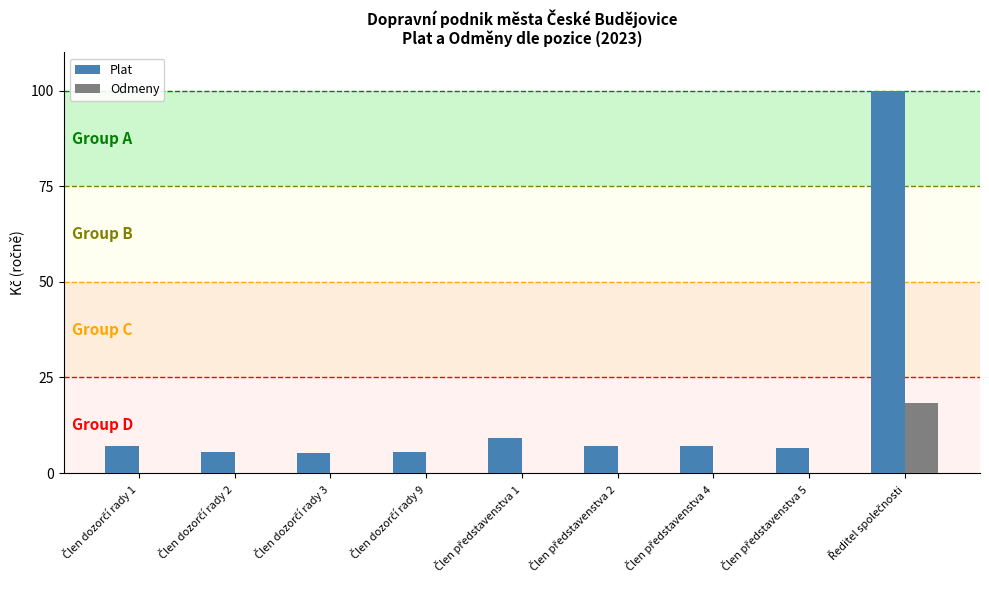

Which series has the largest total across all categories?

Plat